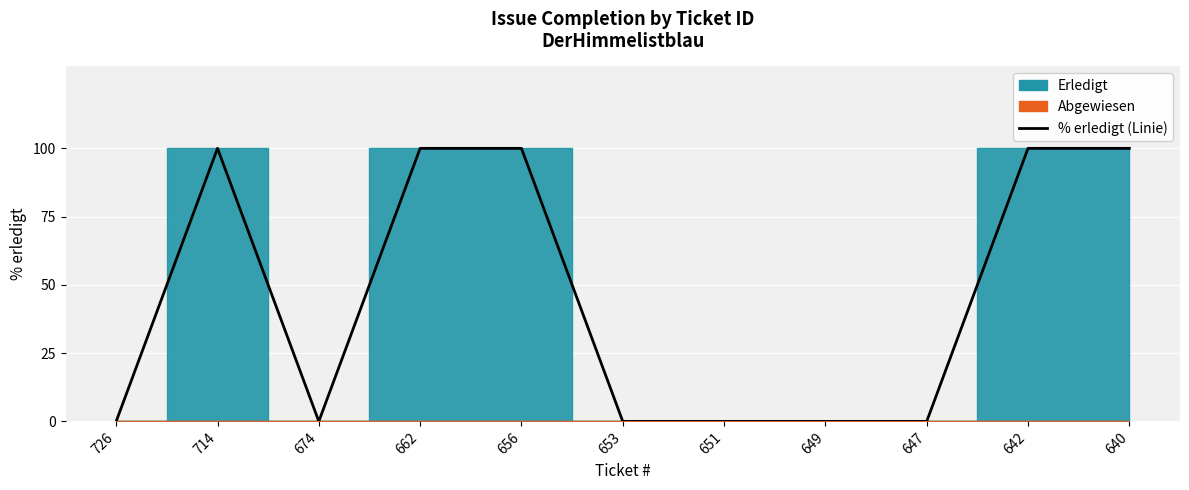

True or false: there are more than 2 points higher than both neighbors.

False